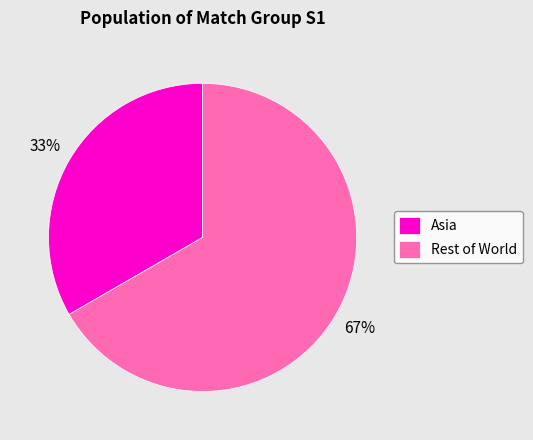

To the nearest percent, what is the average slice percentage?

50%